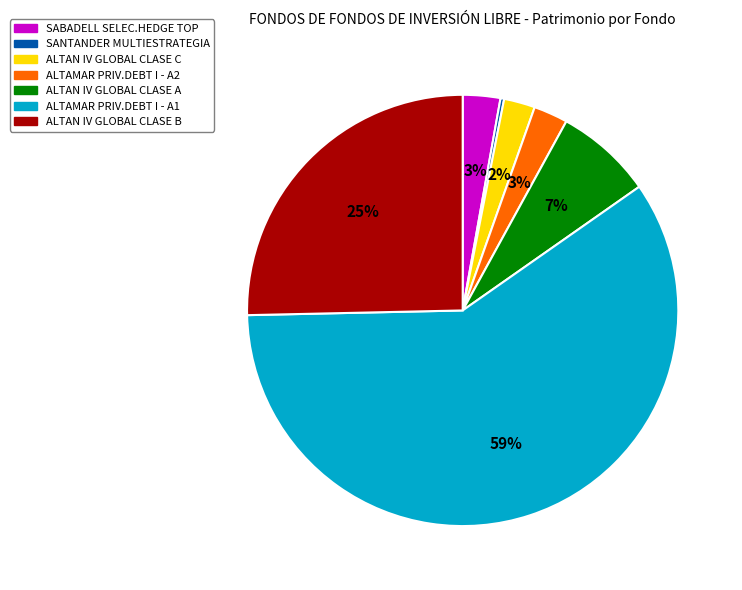

To the nearest percent, what is the average slice percentage?

14%